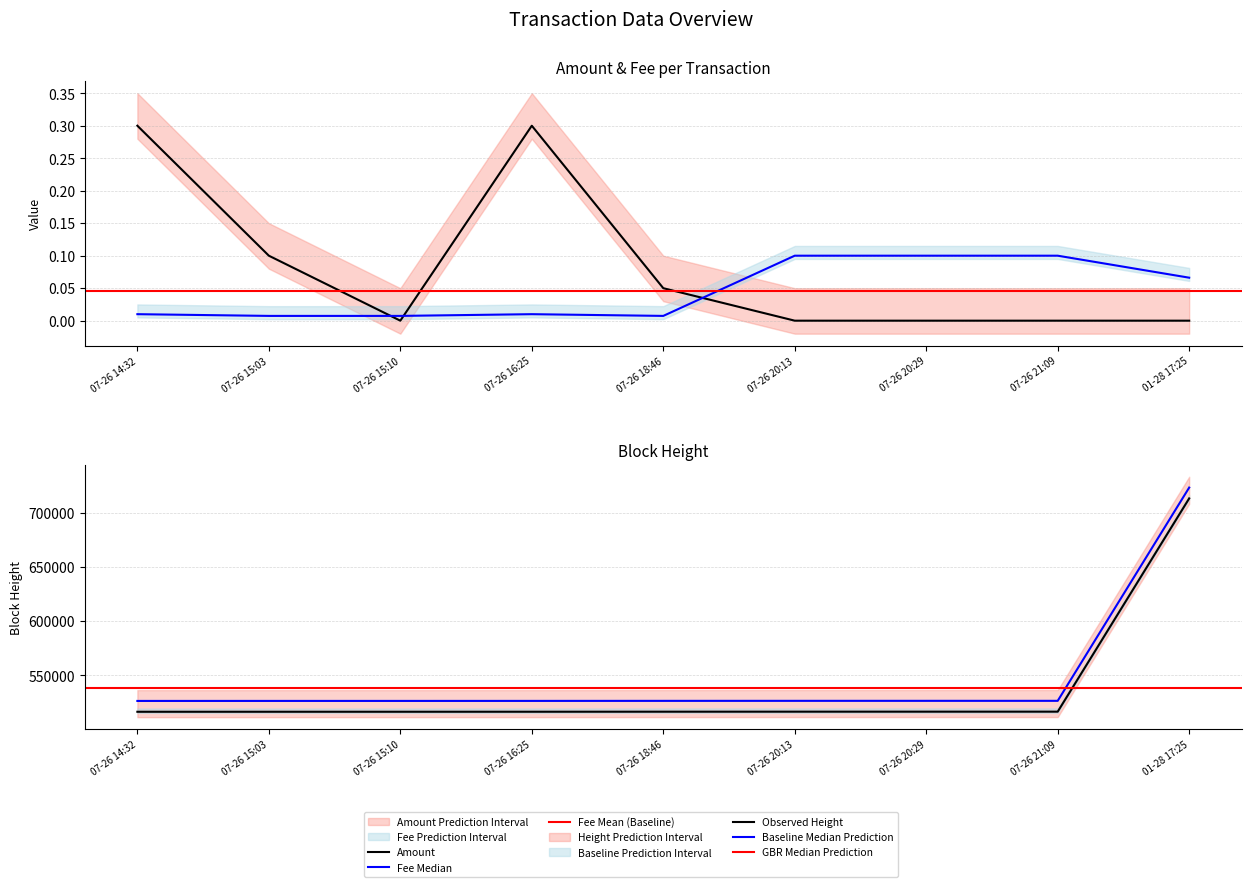

At which category is the sum across all series the highest?

07-26 14:32